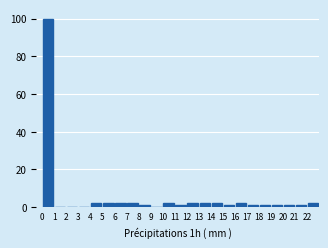

Reading left to right, transcribe this chart: for each bar, give the range it covers on the x-axis and its height. The values are not printed on the chart, so give them approximately, as read against the axis.

0 to 1: 100
1 to 2: 0
2 to 3: 0
3 to 4: 0
4 to 5: 2
5 to 6: 2
6 to 7: 2
7 to 8: 2
8 to 9: under 2
9 to 10: 0
10 to 11: 2
11 to 12: under 2
12 to 13: 2
13 to 14: 2
14 to 15: 2
15 to 16: under 2
16 to 17: 2
17 to 18: under 2
18 to 19: under 2
19 to 20: under 2
20 to 21: under 2
21 to 22: under 2
22 to 23: 2